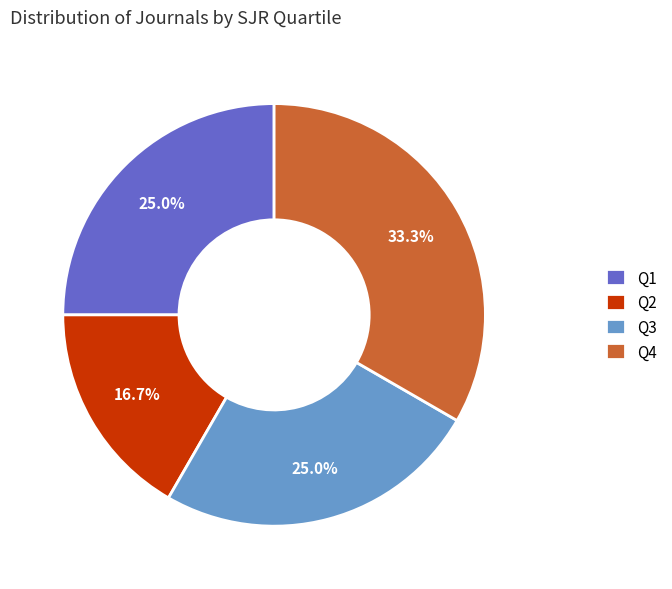

Does Q1 represent more than half of the total?

No